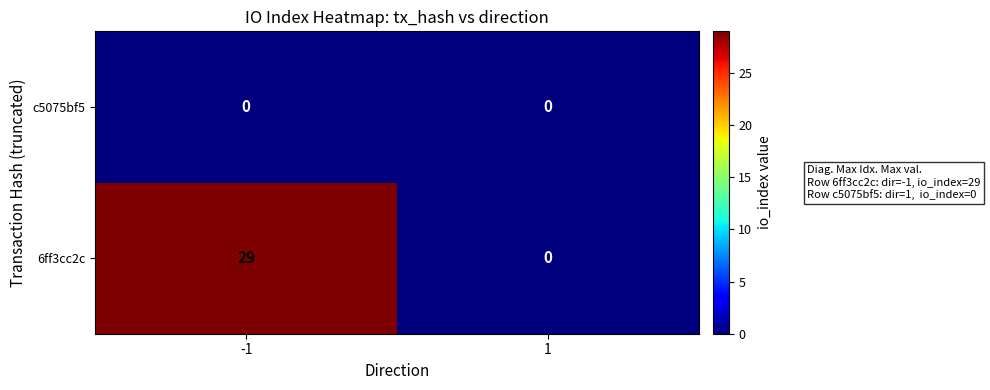

The 6ff3cc2c series shows 49 at -1. True or false?

False